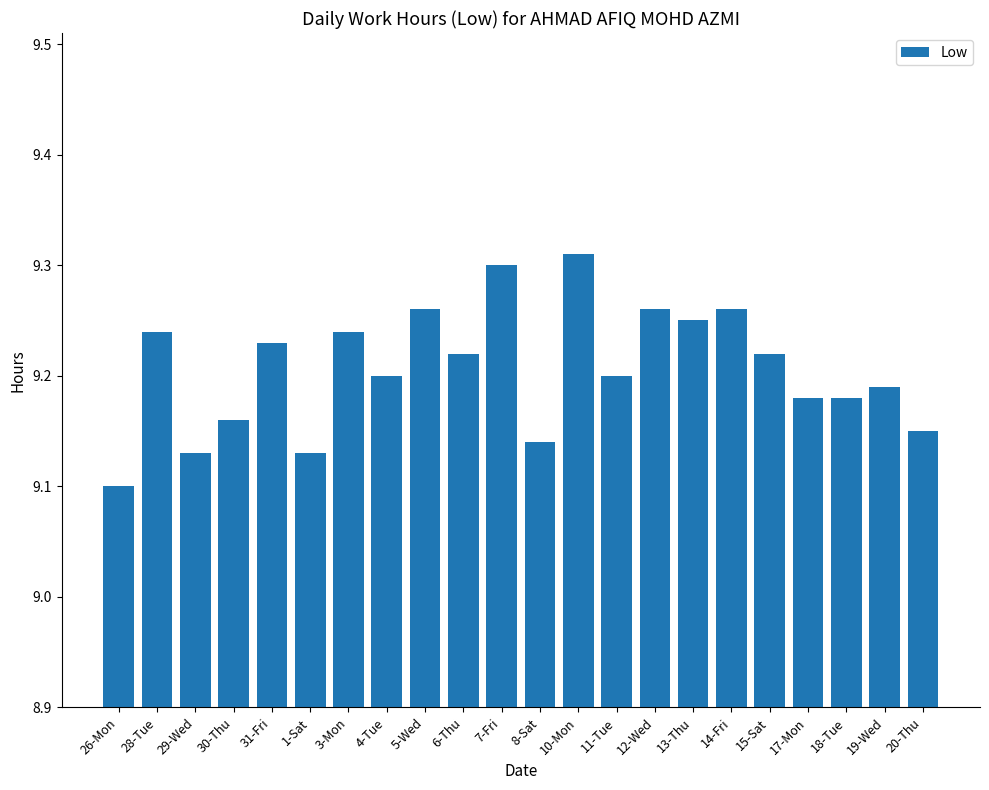

Does the chart contain any negative values?

No